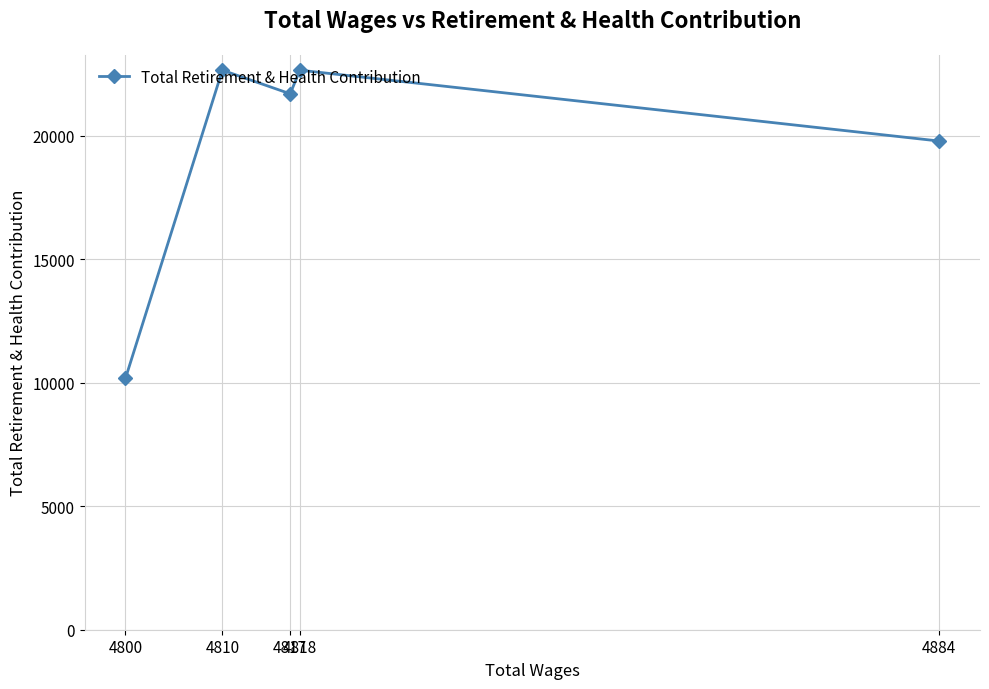

What is the sum of all values?

96958